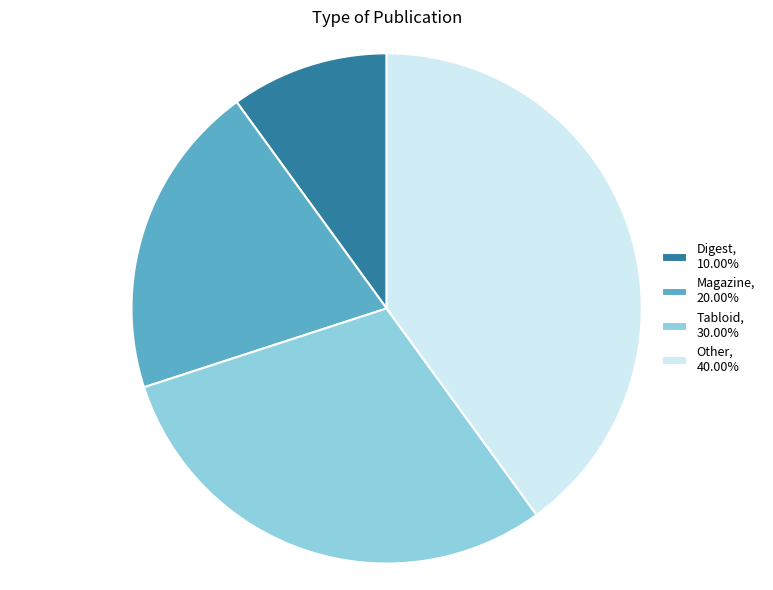

Which slice is the largest?

Other